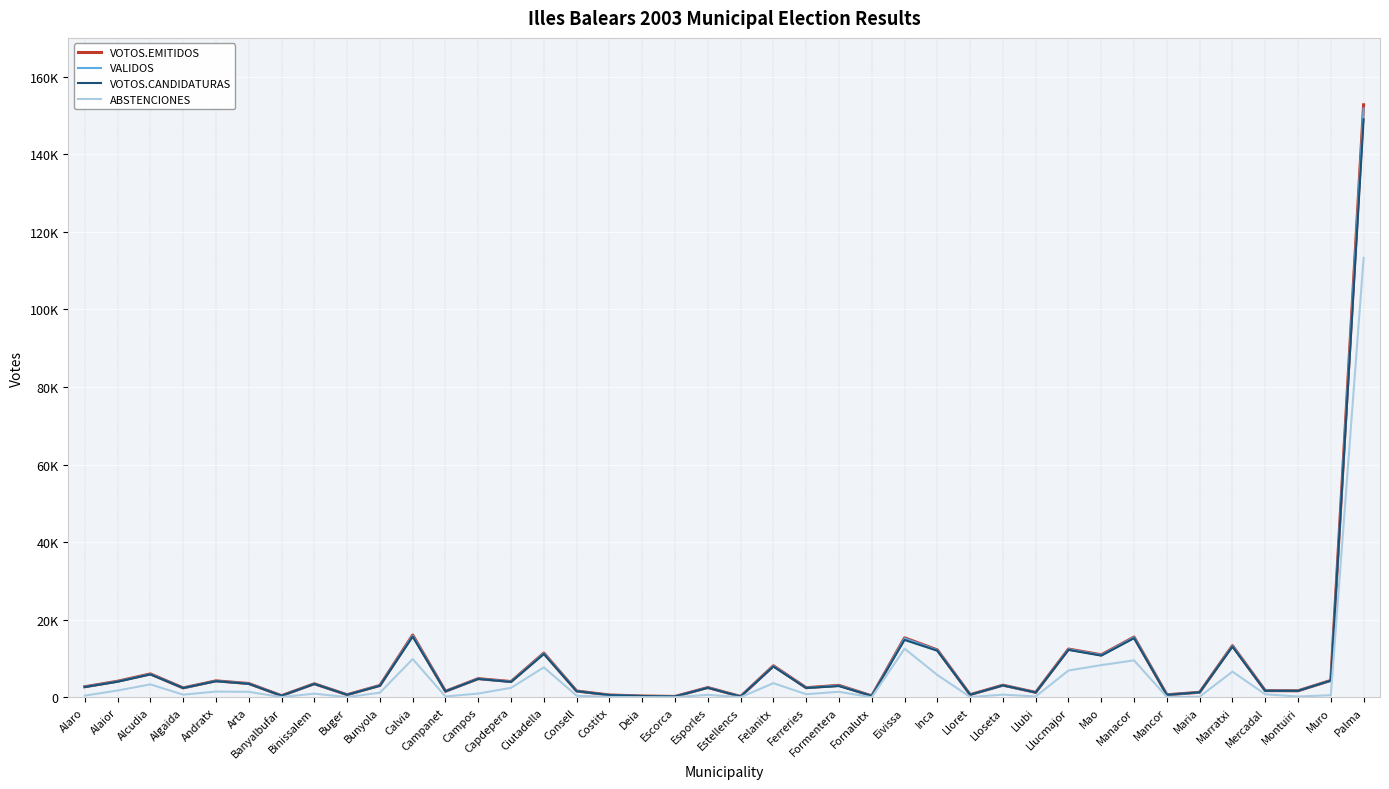

Does the chart have visible grid lines?

Yes